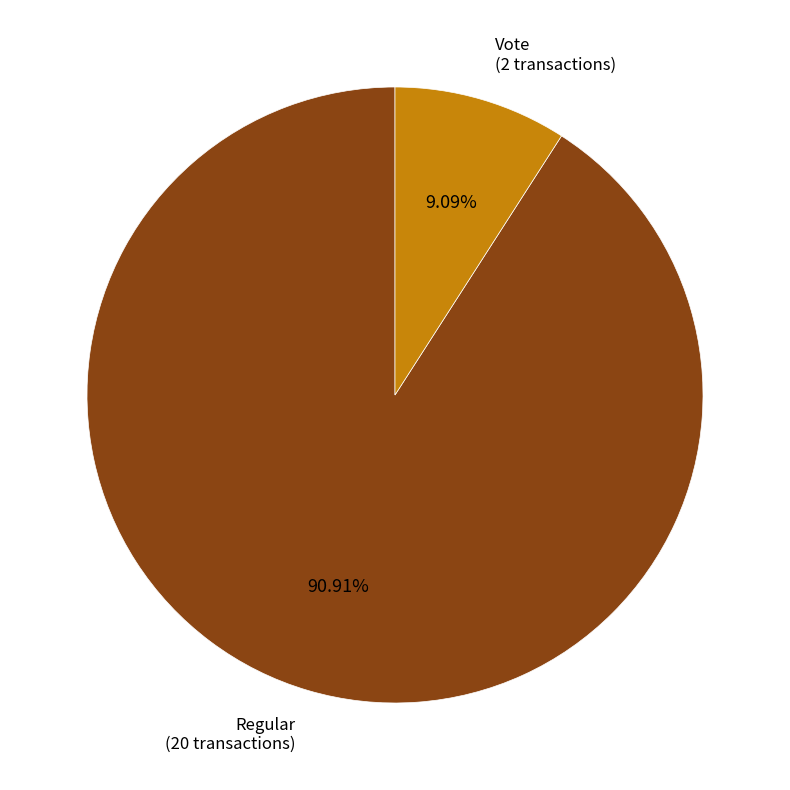

Does any single category account for the majority?

Yes